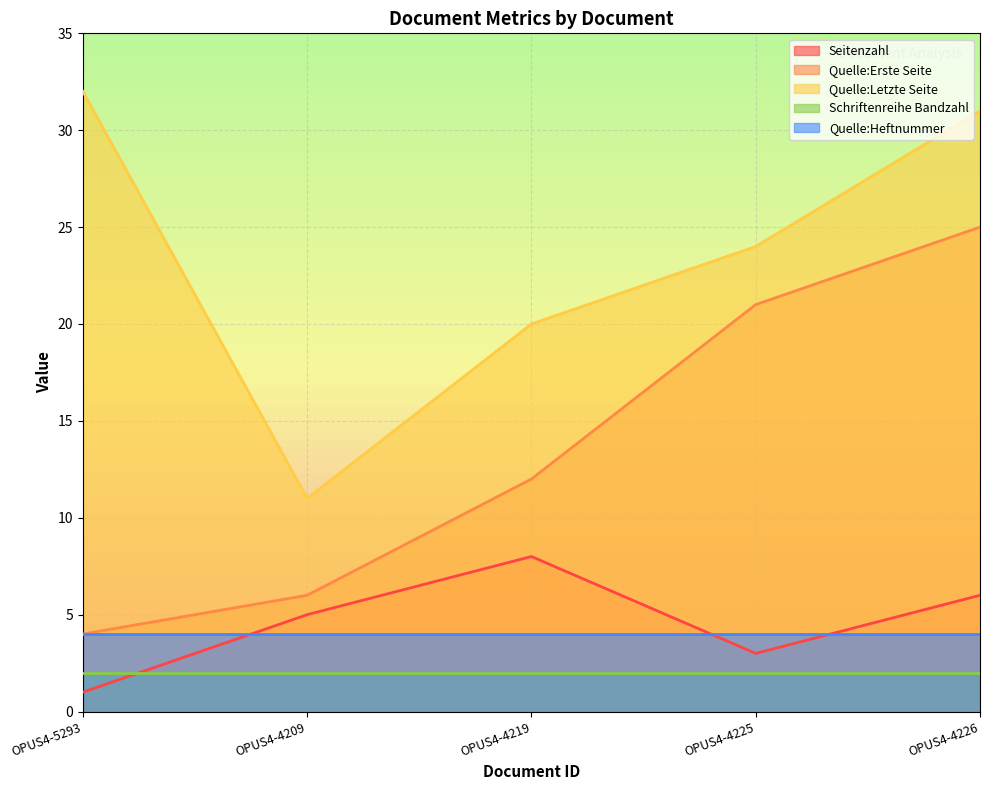

What is the difference between the maximum and minimum values in the Seitenzahl series?

7